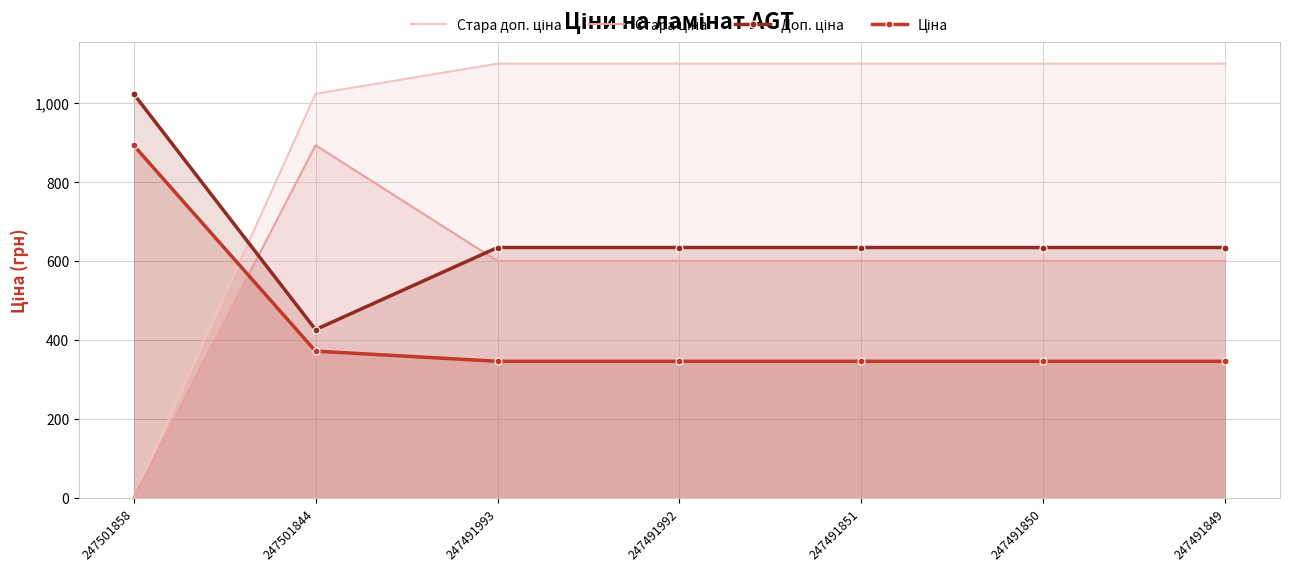

How many data points does each series have?

7